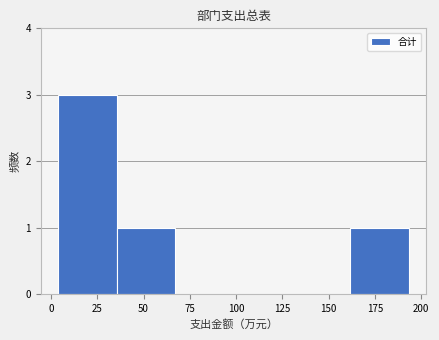

Reading left to right, list every bar in this chart as the range it spans on the x-axis followed by its height. Neither the bar edges nor the heights are printed on the chart, so give them approximately, as read against the axes.

5 to 35: 3
35 to 65: 1
65 to 100: 0
100 to 130: 0
130 to 160: 0
160 to 195: 1